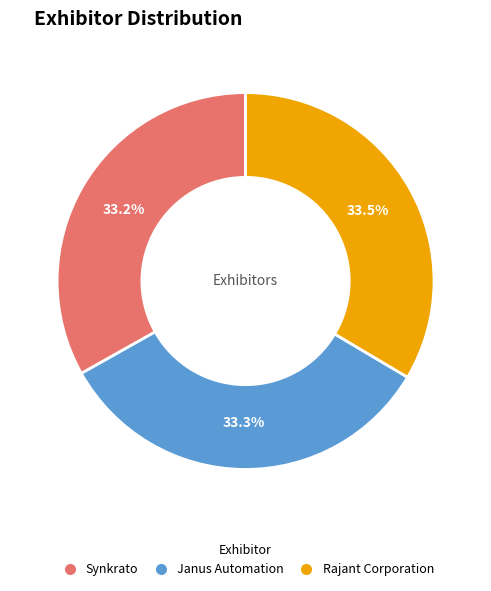

True or false: Synkrato accounts for 40% of the total.

False